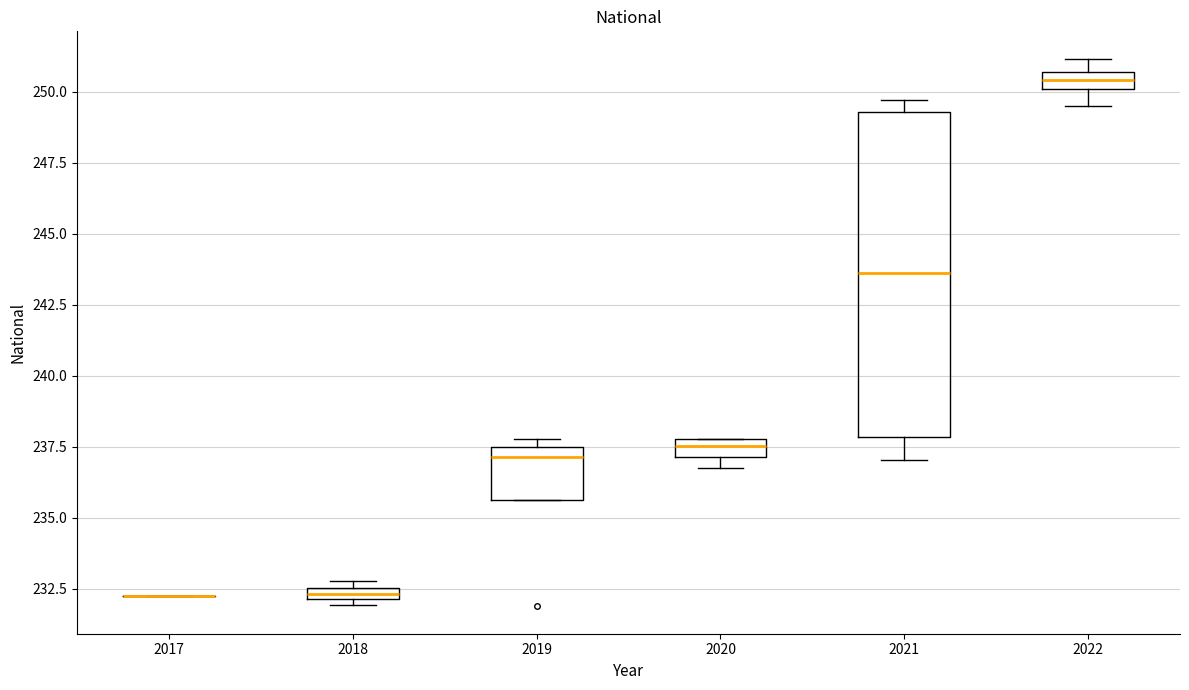

Which box is the tallest, from its lower edge to its upper edge?

2021